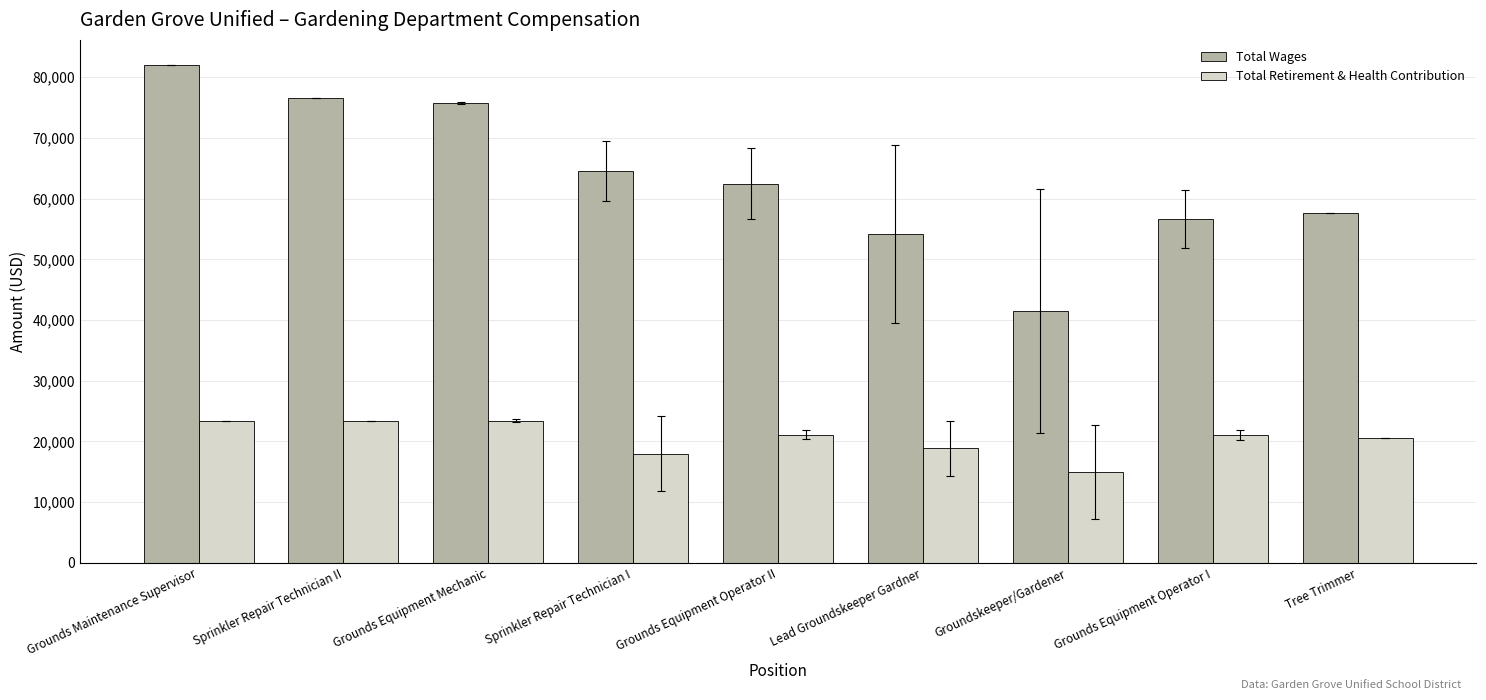

Which category has the lowest value across all series?

Groundskeeper/Gardener